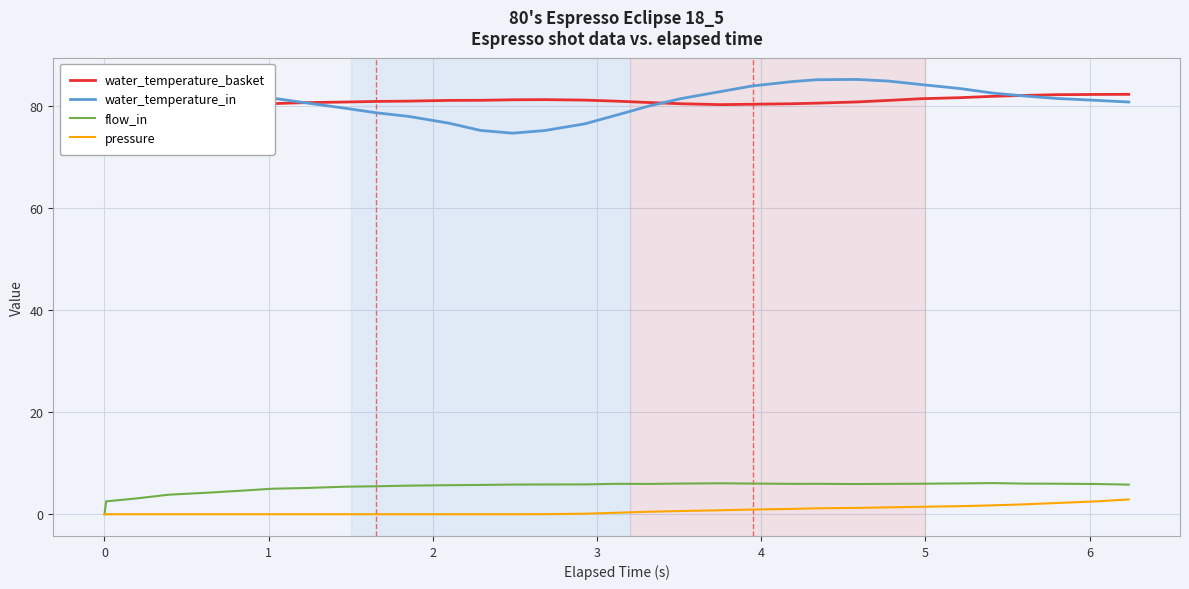

True or false: flow_in and water_temperature_in intersect in this chart.

False